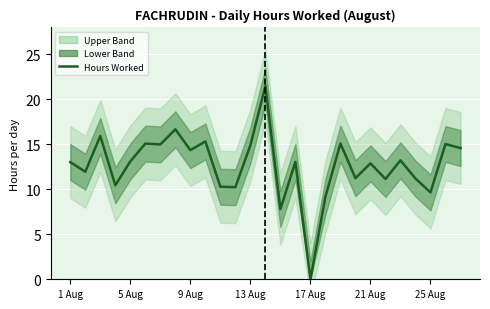

How many points are higher than both their immediate neighbors (excluding endpoints)?

10